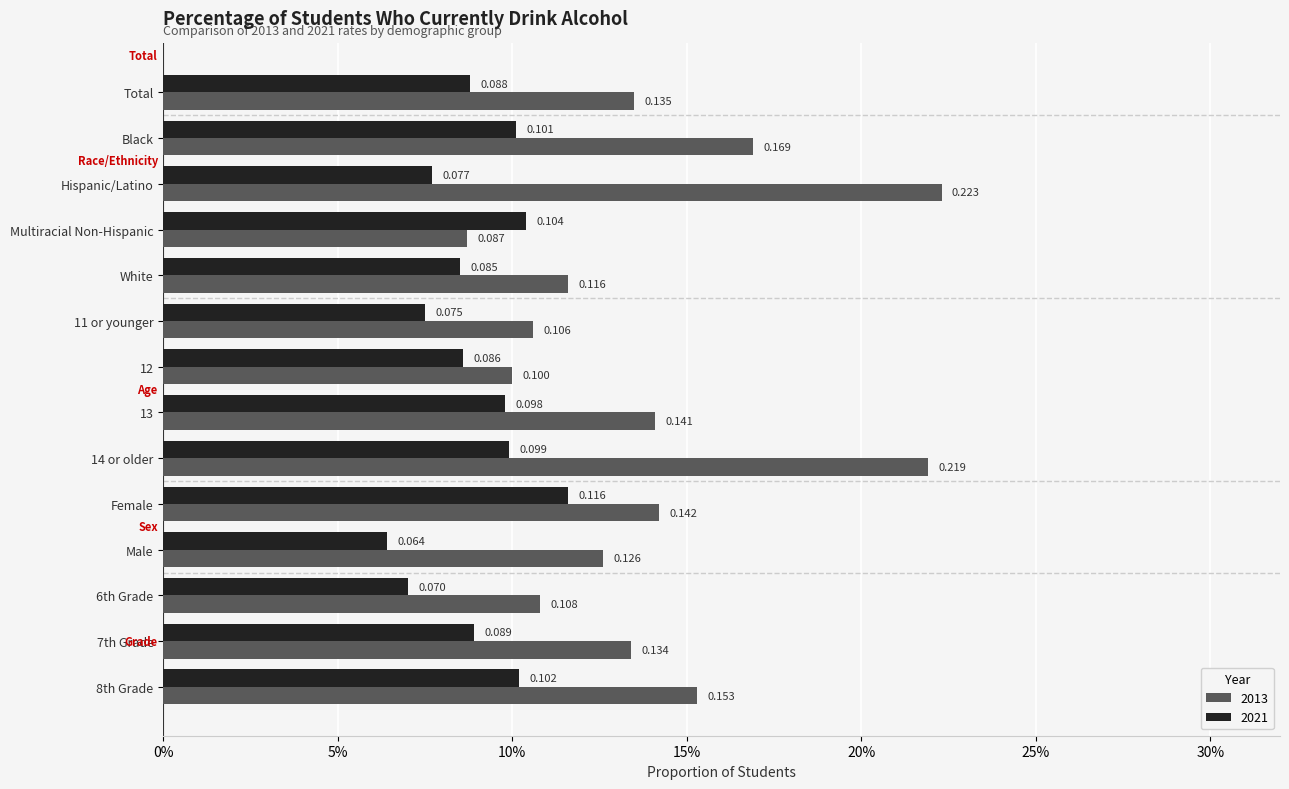

At how many categories does at least one series exceed 0?

14